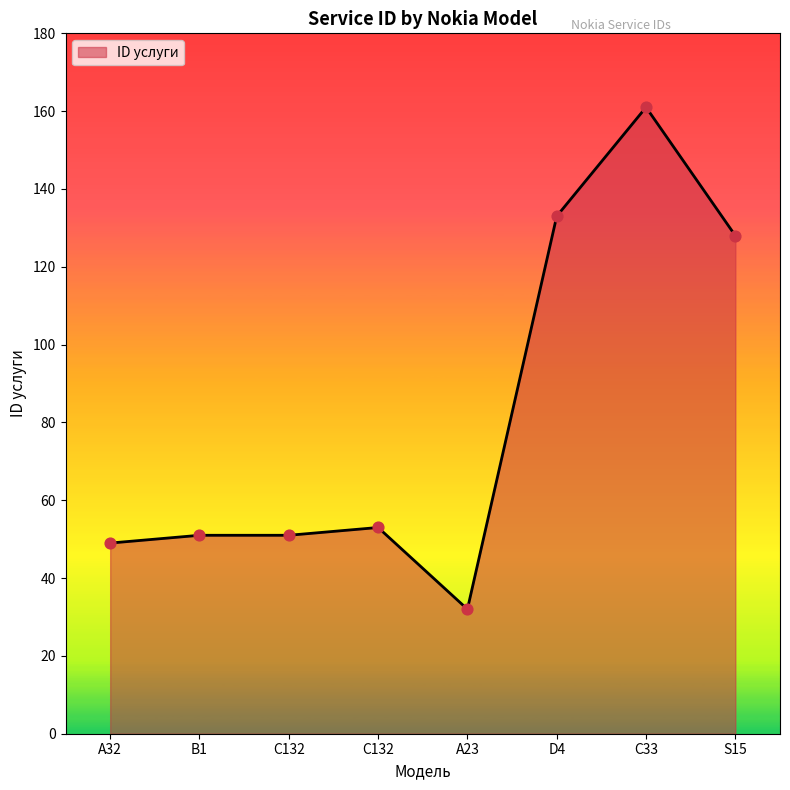

How many values are below 53?

4